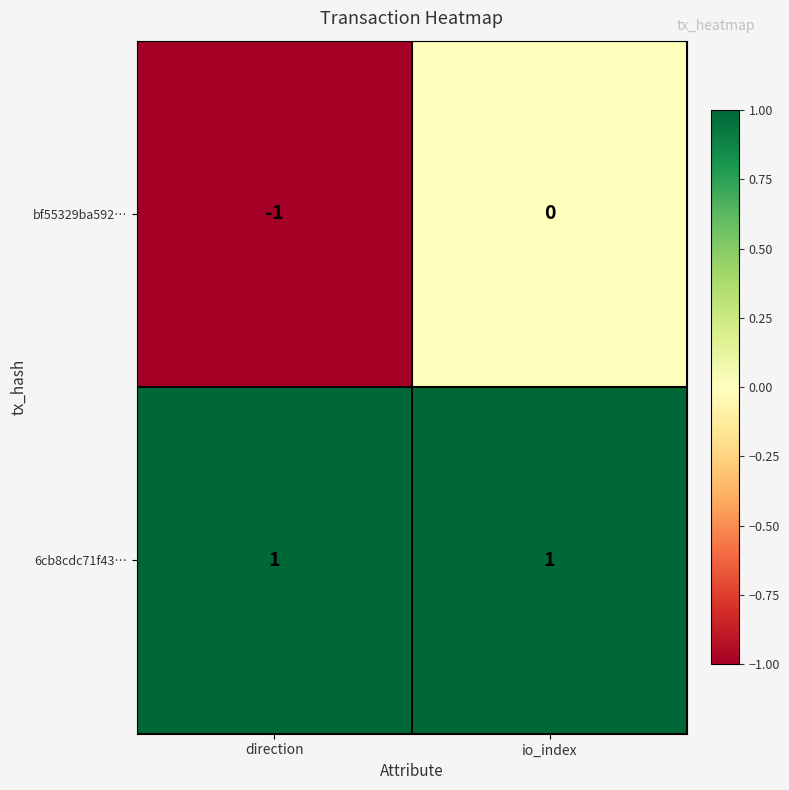

Where is bf55329ba592… nearest to the value 0?

io_index